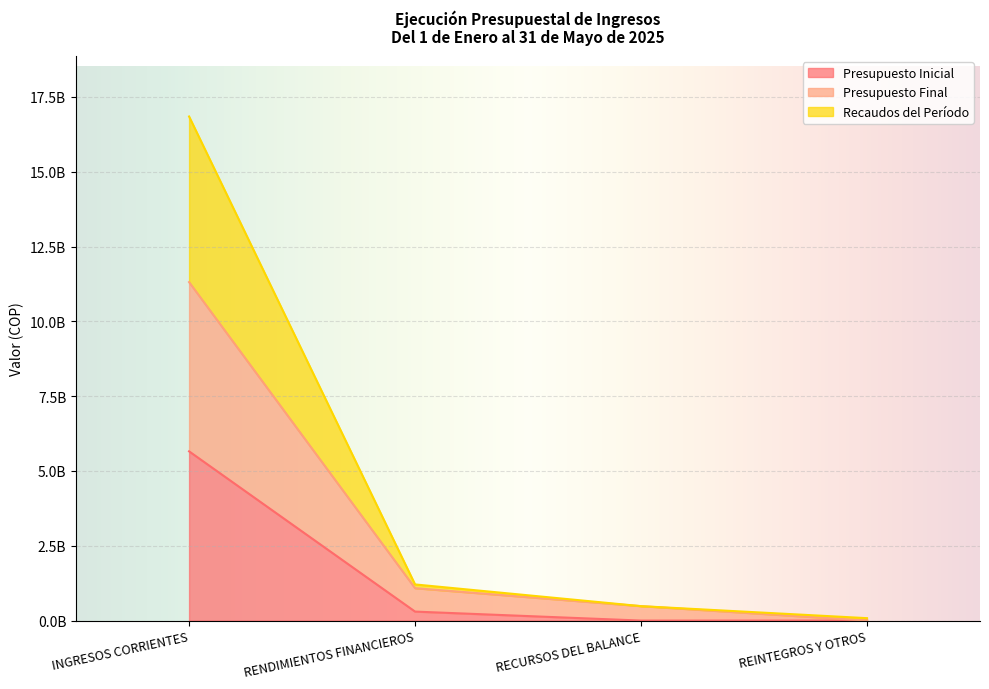

True or false: Presupuesto Final and Presupuesto Inicial cross at least once.

False